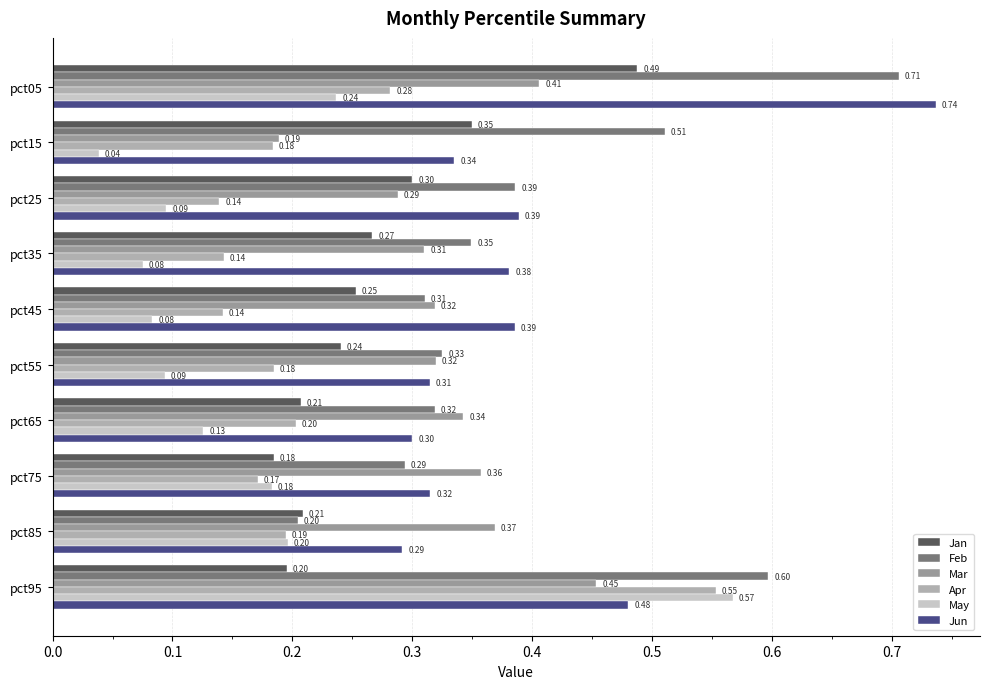

At how many categories does at least one series exceed 0?

10